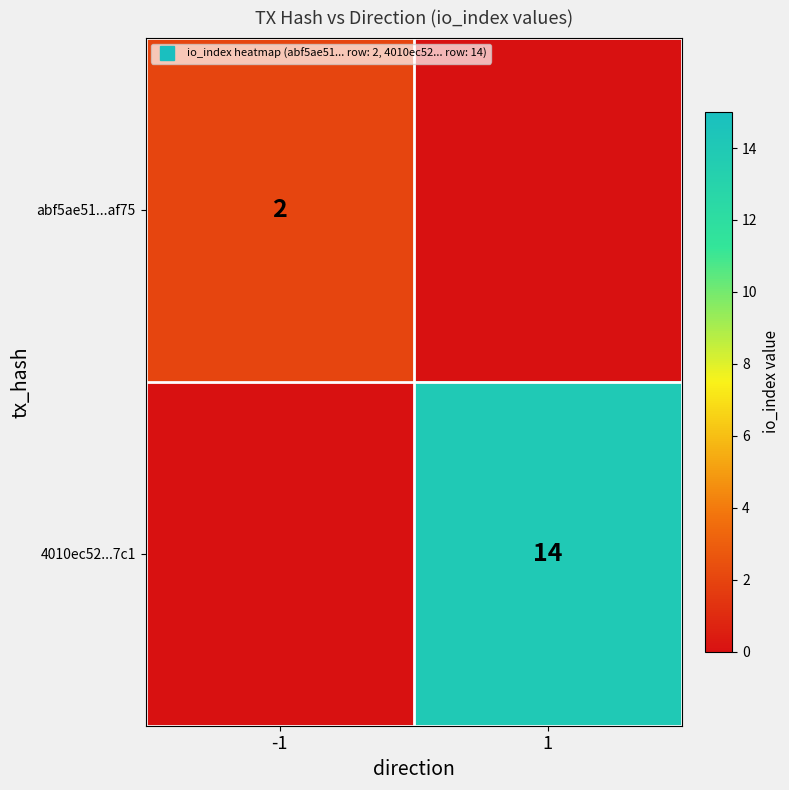

Count the number of data series in this chart.

2